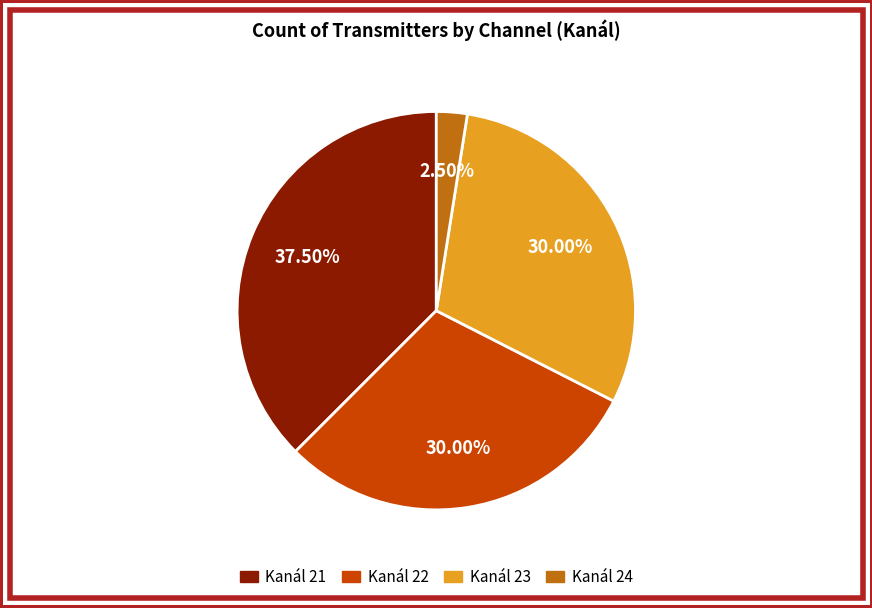

Does Kanál 21 represent more than half of the total?

No